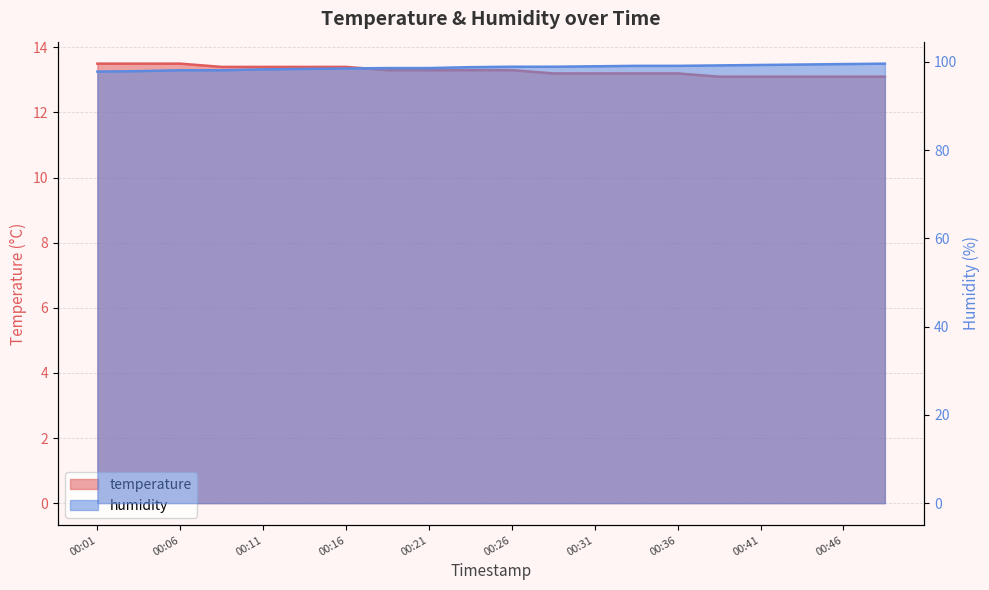

List the labels in order of humidity value, smallest first.

00:01, 00:03, 00:06, 00:08, 00:11, 00:13, 00:16, 00:18, 00:21, 00:23, 00:26, 00:28, 00:31, 00:33, 00:36, 00:38, 00:41, 00:43, 00:46, 00:48